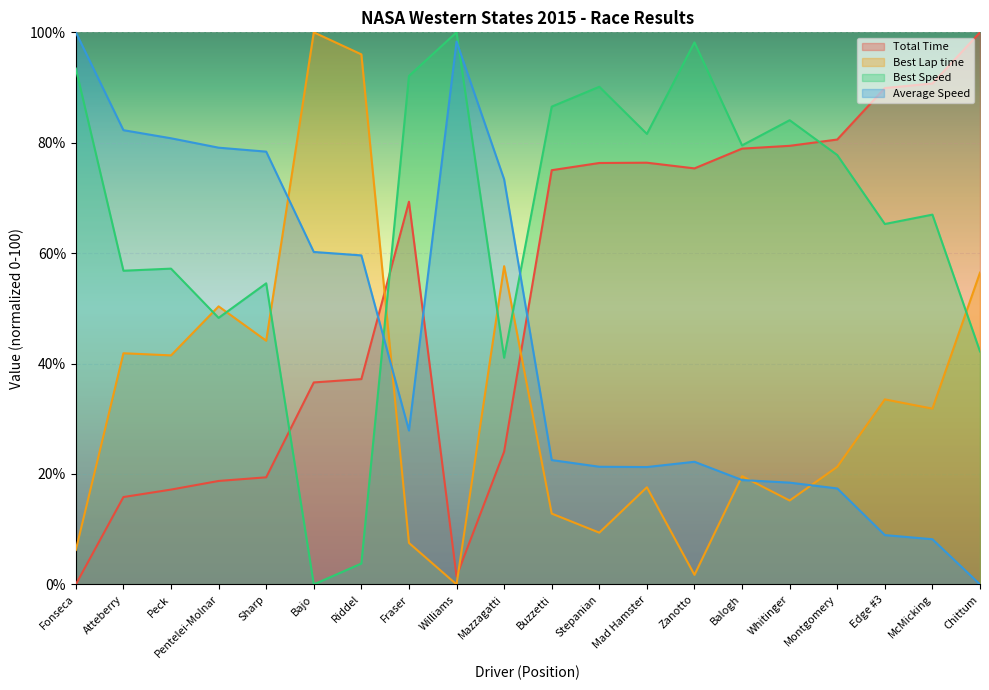

What is the difference between the maximum and minimum values in the Average Speed series?

100.0